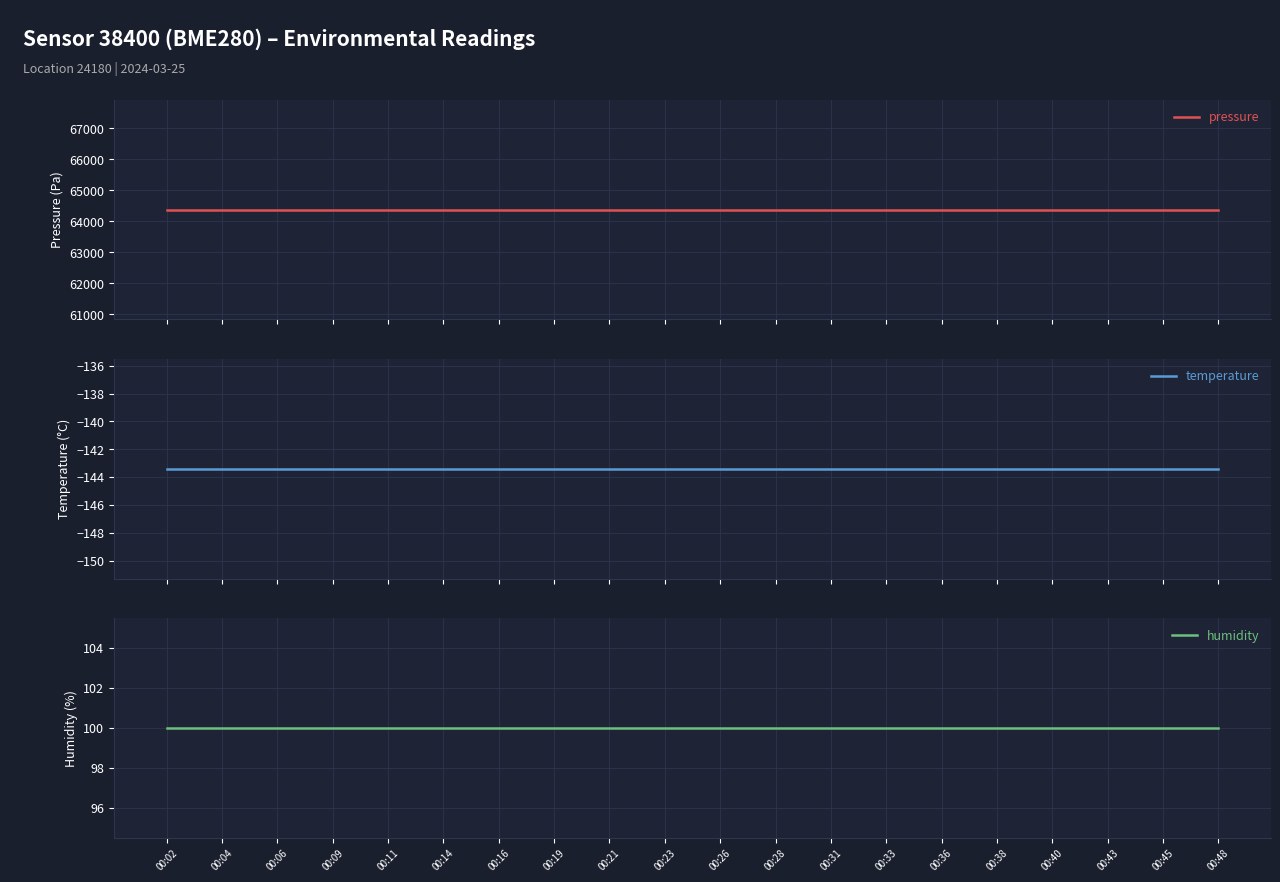

The humidity series shows 28.8 at 00:40. True or false?

False